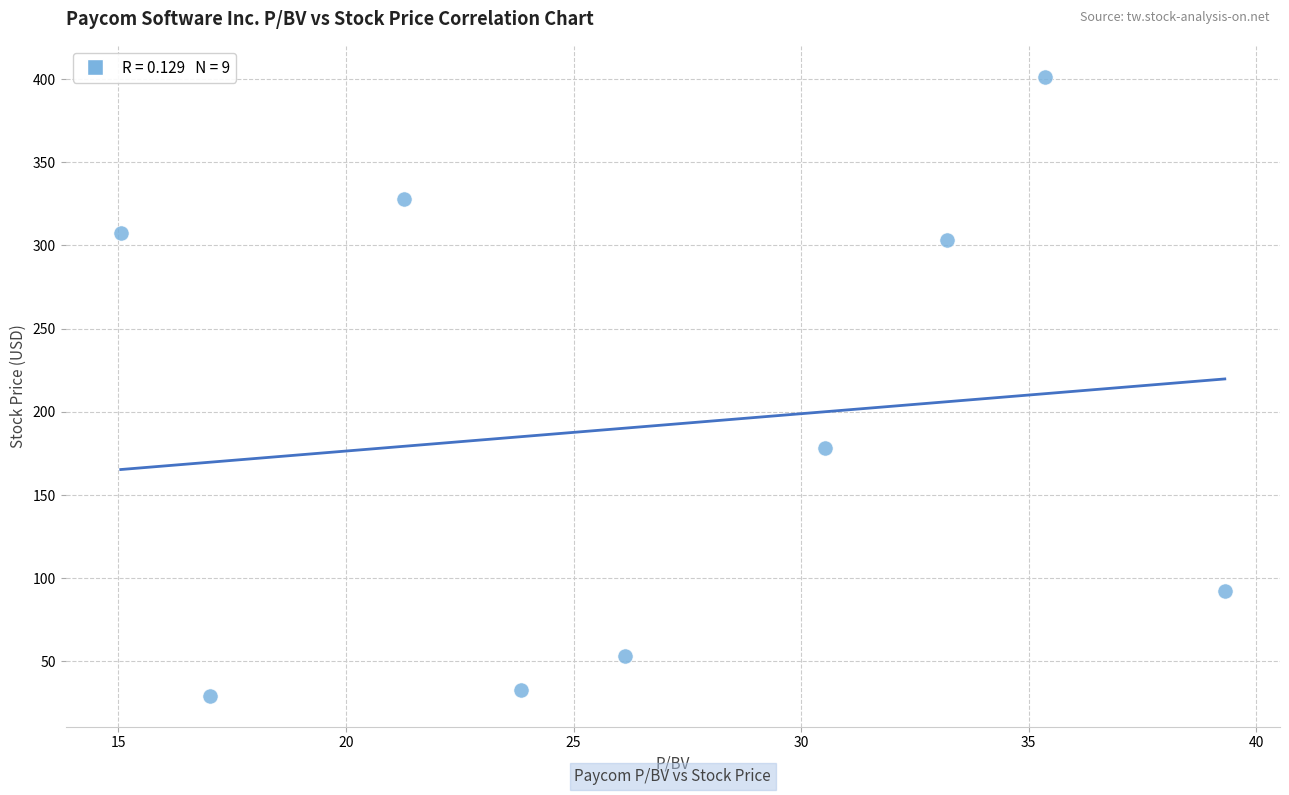

What Y value in the scatter plot is closest to 215?

178.4